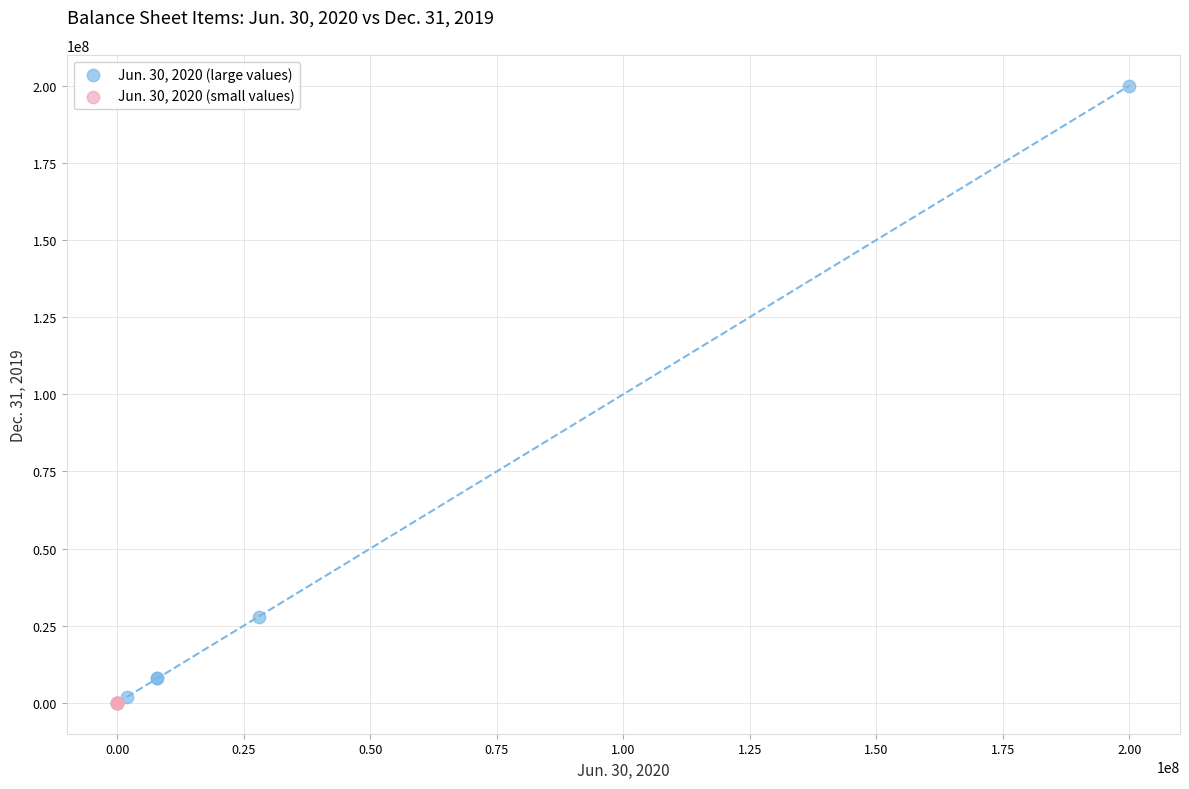

Which series has the largest Y range (max minus min)?

Jun. 30, 2020 (large values)